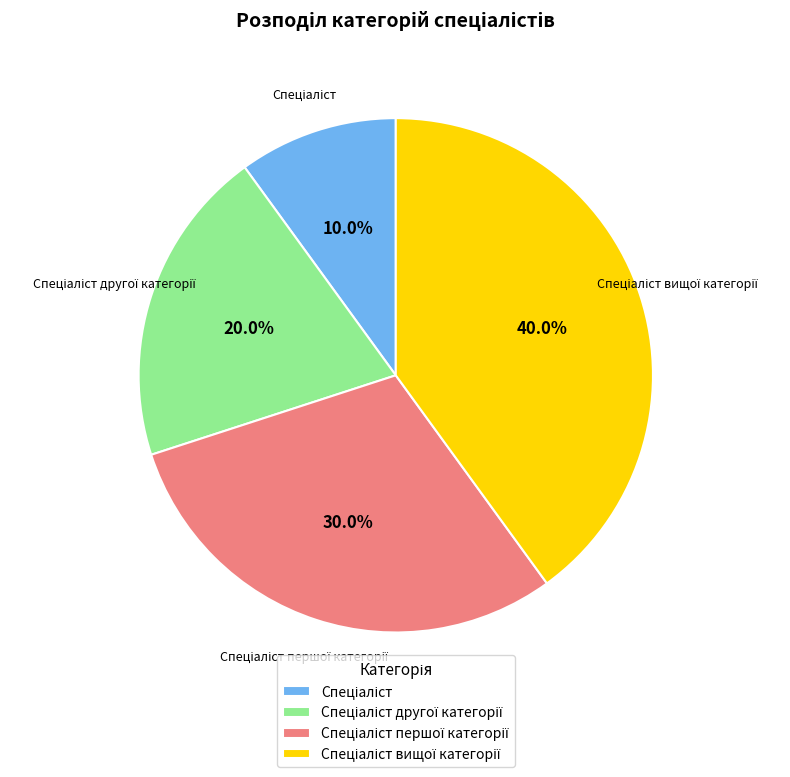

Is there a majority slice in this chart?

No